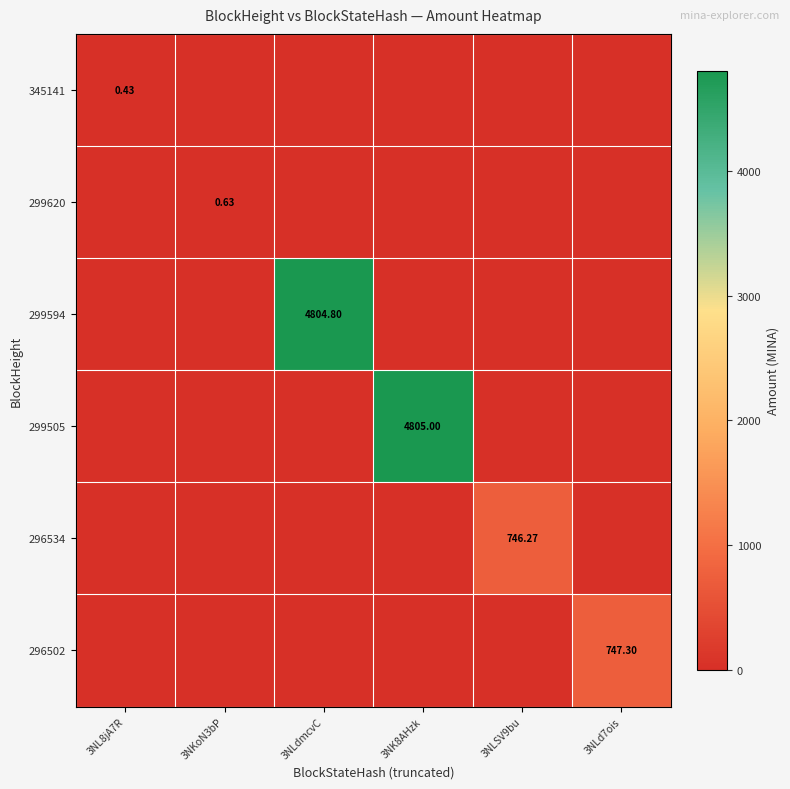

What is the greatest value displayed?

4805.0